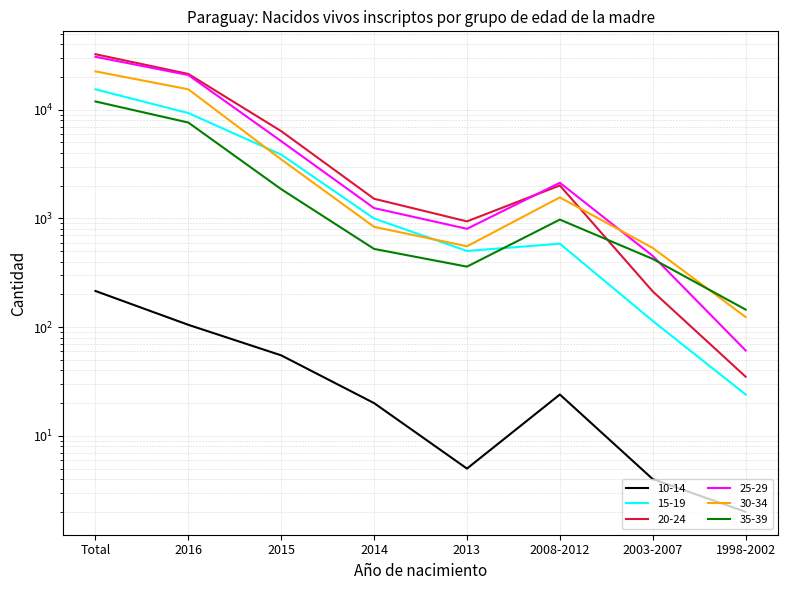

Reading left to right, list all the values displayed in this chart.

10-14: Total=215	2016=105	2015=55	2014=20	2013=5	2008-2012=24	2003-2007=4	1998-2002=2
15-19: Total=15391	2016=9307	2015=3862	2014=997	2013=502	2008-2012=585	2003-2007=114	1998-2002=24
20-24: Total=32373	2016=21314	2015=6346	2014=1516	2013=939	2008-2012=2009	2003-2007=213	1998-2002=35
25-29: Total=30646	2016=20827	2015=5133	2014=1244	2013=802	2008-2012=2127	2003-2007=452	1998-2002=61
30-34: Total=22502	2016=15404	2015=3489	2014=836	2013=554	2008-2012=1560	2003-2007=535	1998-2002=124
35-39: Total=11900	2016=7615	2015=1856	2014=524	2013=360	2008-2012=975	2003-2007=424	1998-2002=145